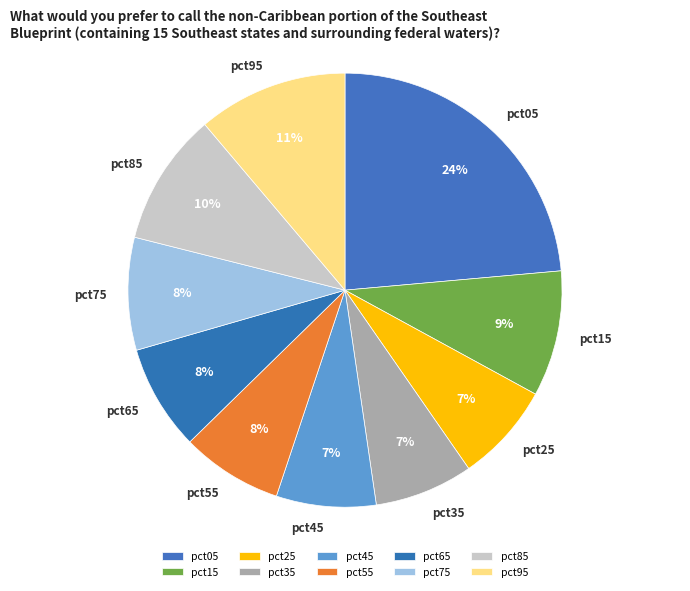

Does any single category account for the majority?

No